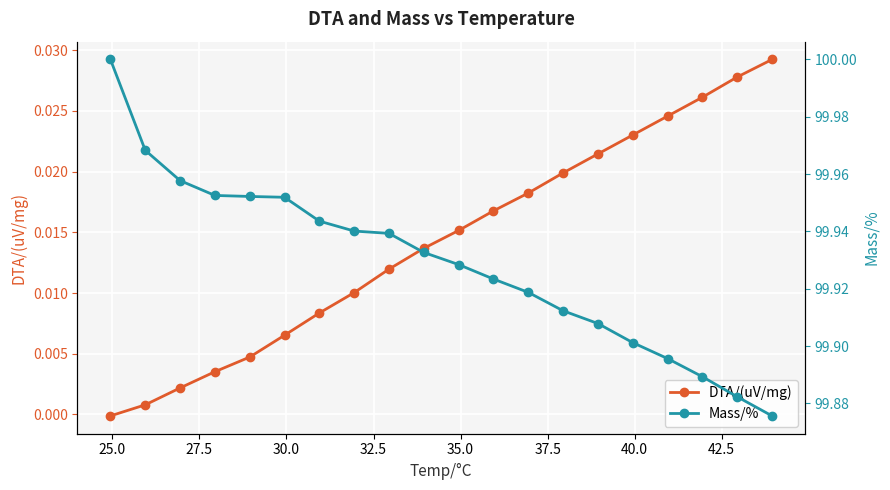

True or false: DTA/(uV/mg) has more than 0 points higher than both neighbors.

False